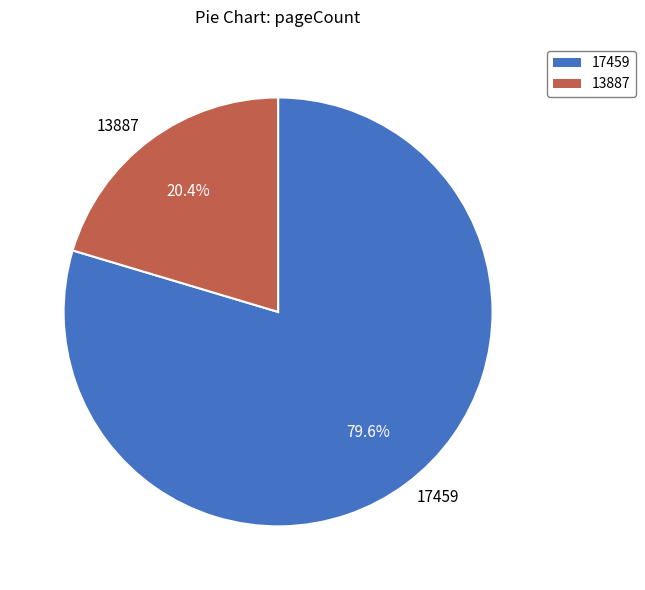

True or false: 17459 accounts for 80% of the total.

True